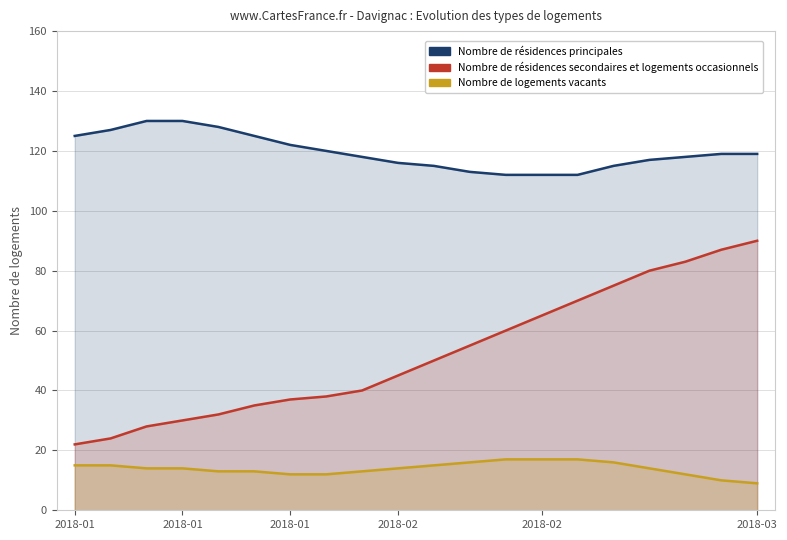

What are all the series names shown in the legend?

Nombre de résidences principales, Nombre de résidences secondaires et logements occasionnels, Nombre de logements vacants